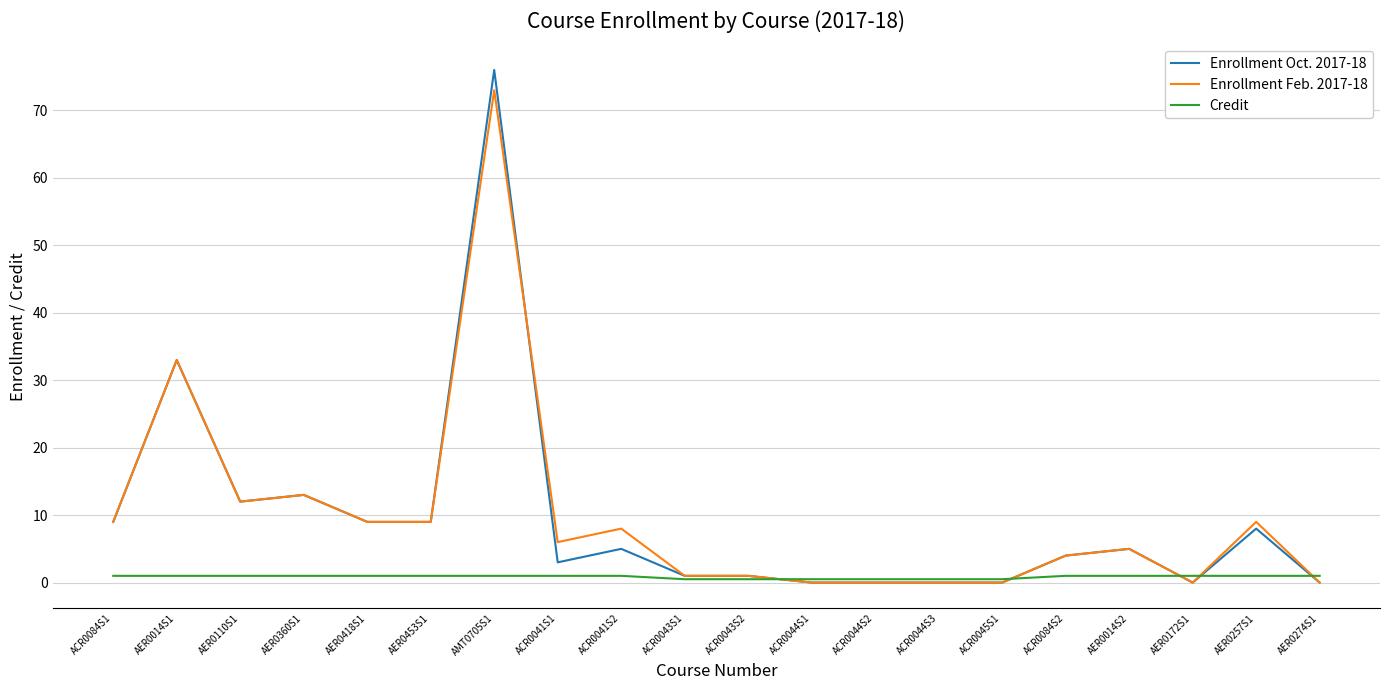

List the series in order of their peak value, lowest first.

Credit, Enrollment Feb. 2017-18, Enrollment Oct. 2017-18